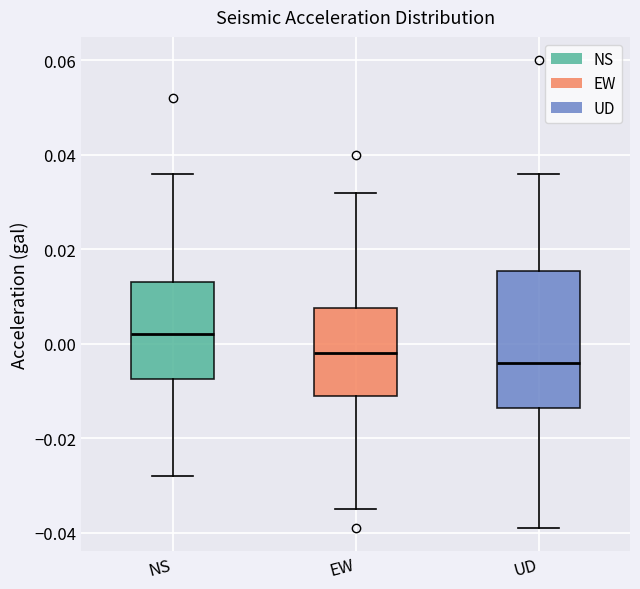

Reading left to right, transcribe this box plot: for each box, give where its median line is, the range the box spans, and where its two whiskers end, as read against the y-axis. The values are not printed on the chart, so give them approximately, as read against the axis.

NS: median 0.002, box -0.008 to 0.014, whiskers -0.028 to 0.036
EW: median -0.002, box -0.010 to 0.008, whiskers -0.034 to 0.032
UD: median -0.004, box -0.014 to 0.016, whiskers -0.038 to 0.036